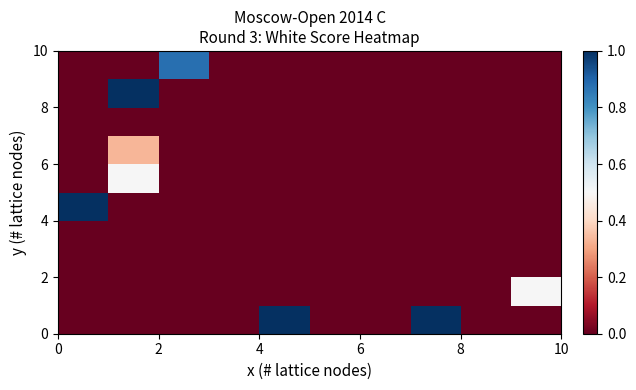

What is the greatest value displayed?

1.0